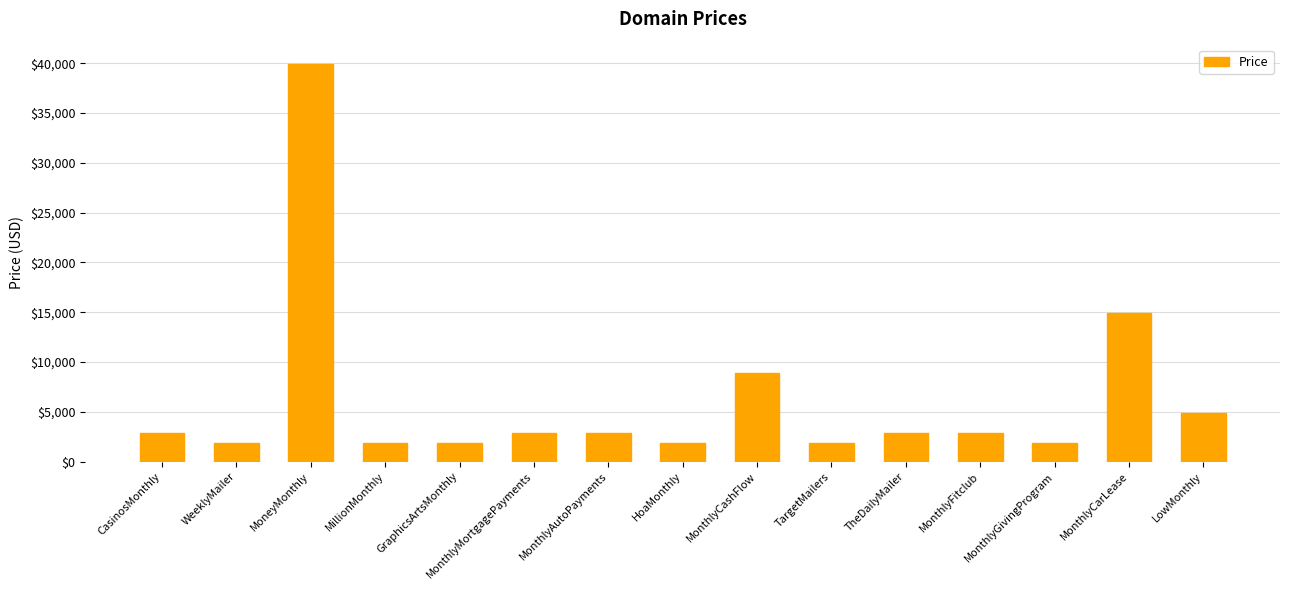

What is the ratio of the value at MonthlyCashFlow to the value at TheDailyMailer?

3.1